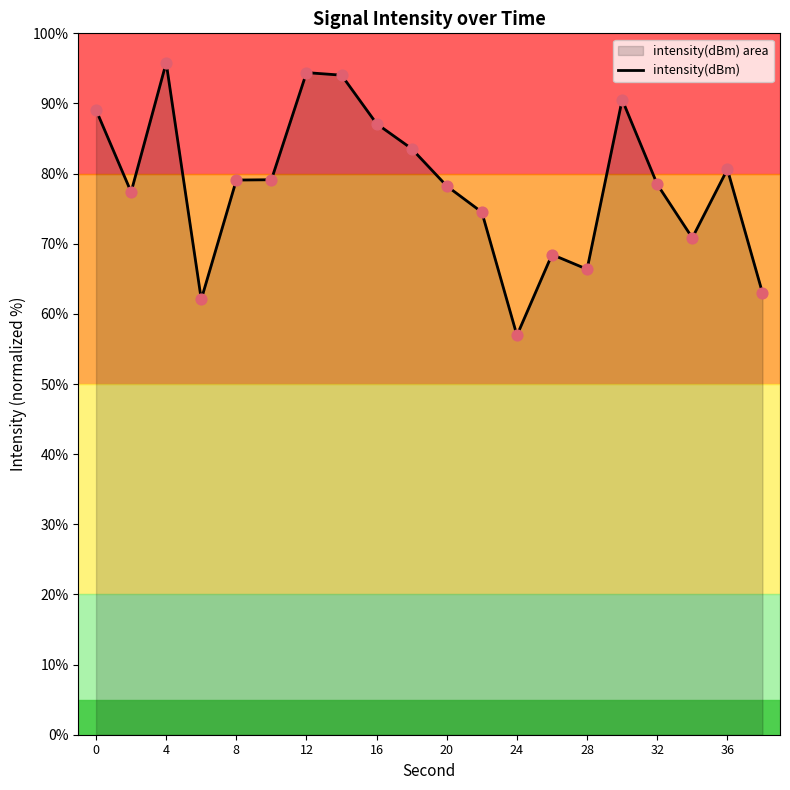

What is the change in value from 20 to 32?

+0.2